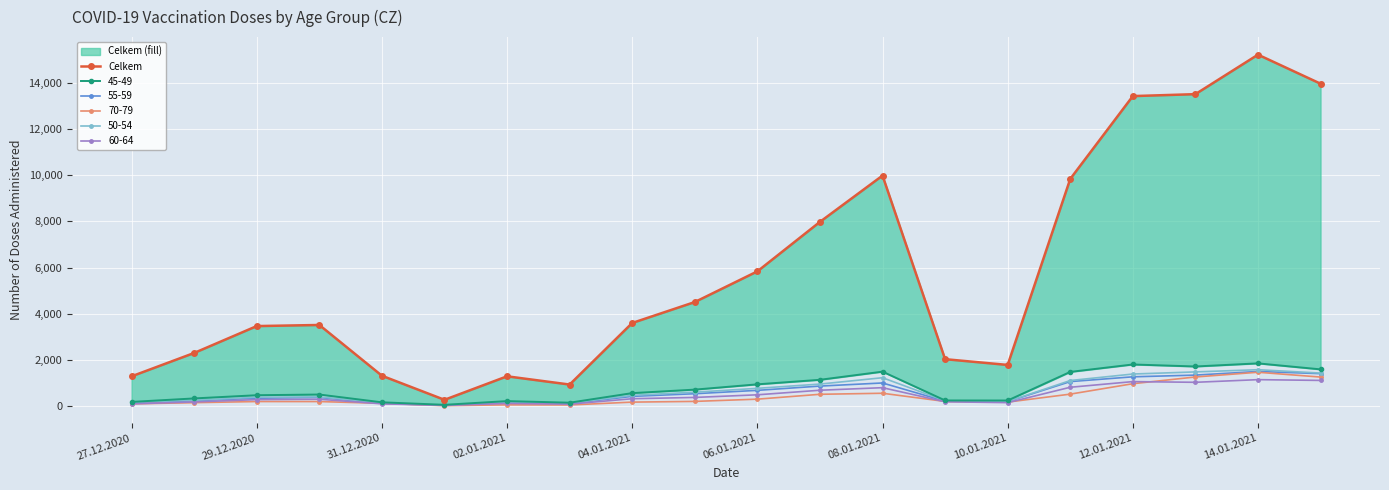

Is it true that 55-59 equals 995 at 08.01.2021?

True